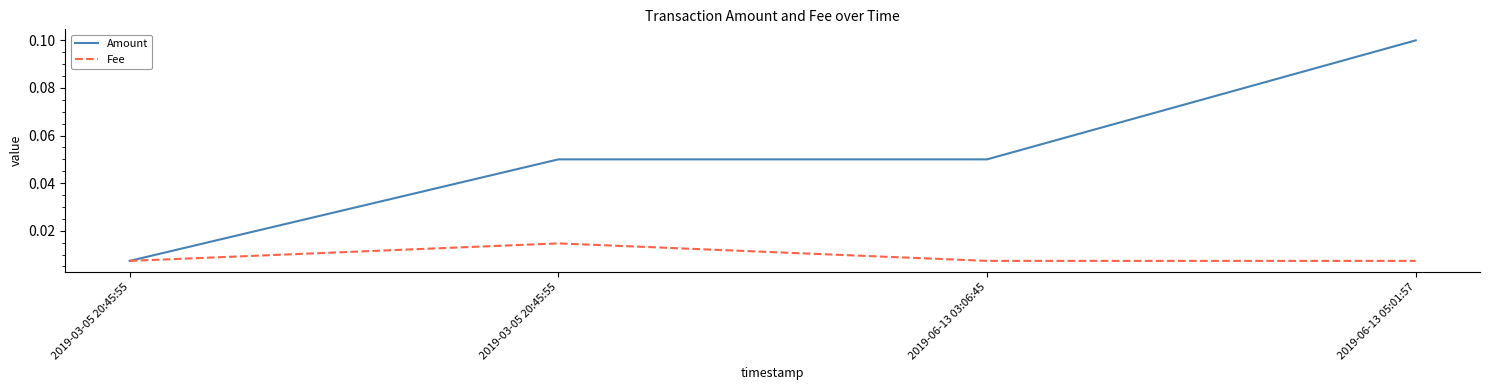

How many lines are shown in the chart?

2